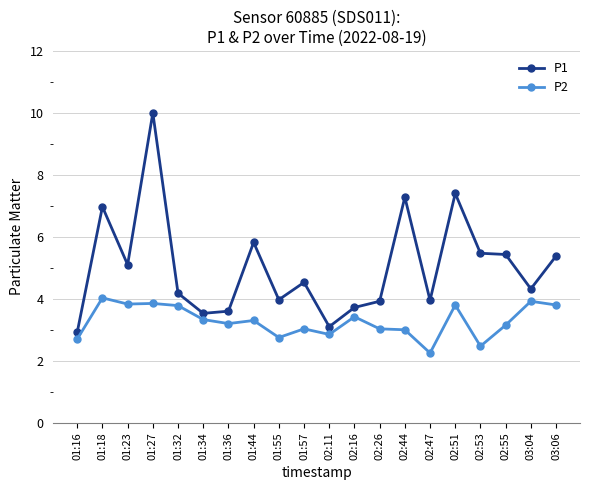

In P2, how many points are lower than both neighbors (excluding endpoints)?

6